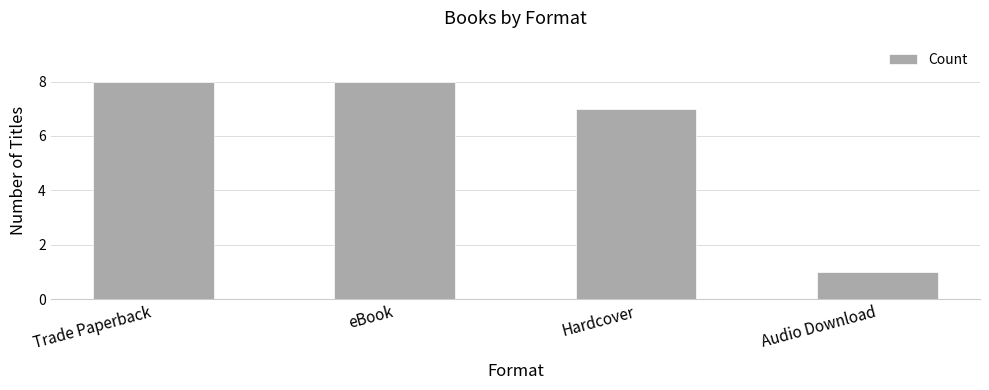

Reading left to right, extract all data points from this chart.

8	8	7	1